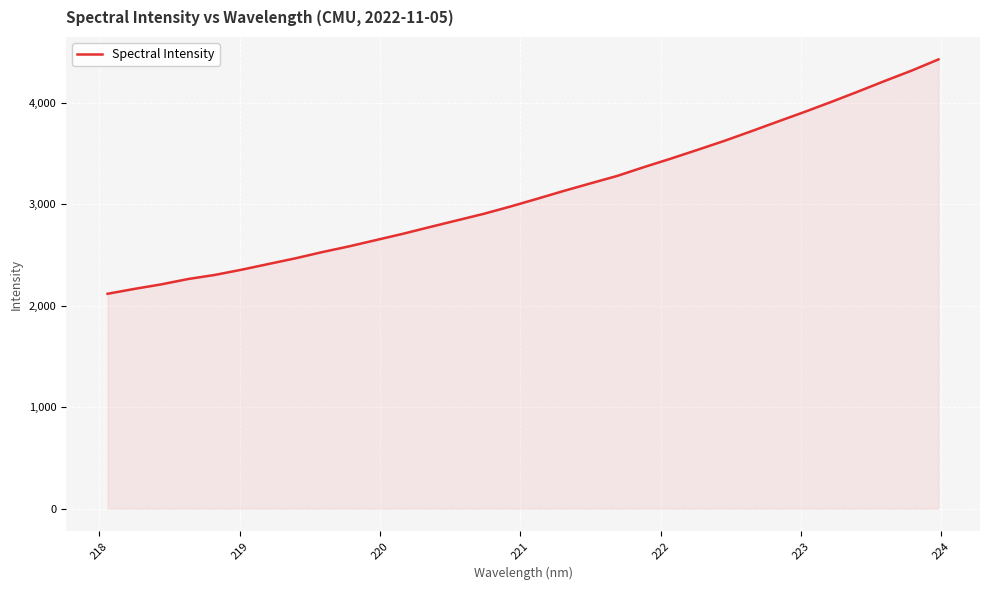

What is the difference between the maximum and minimum values?

2311.3